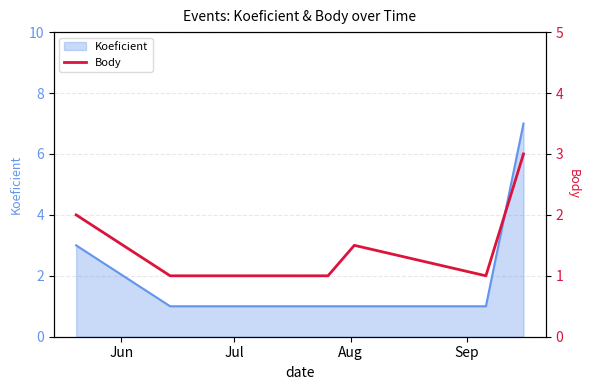

What is the maximum value for Koeficient?

7